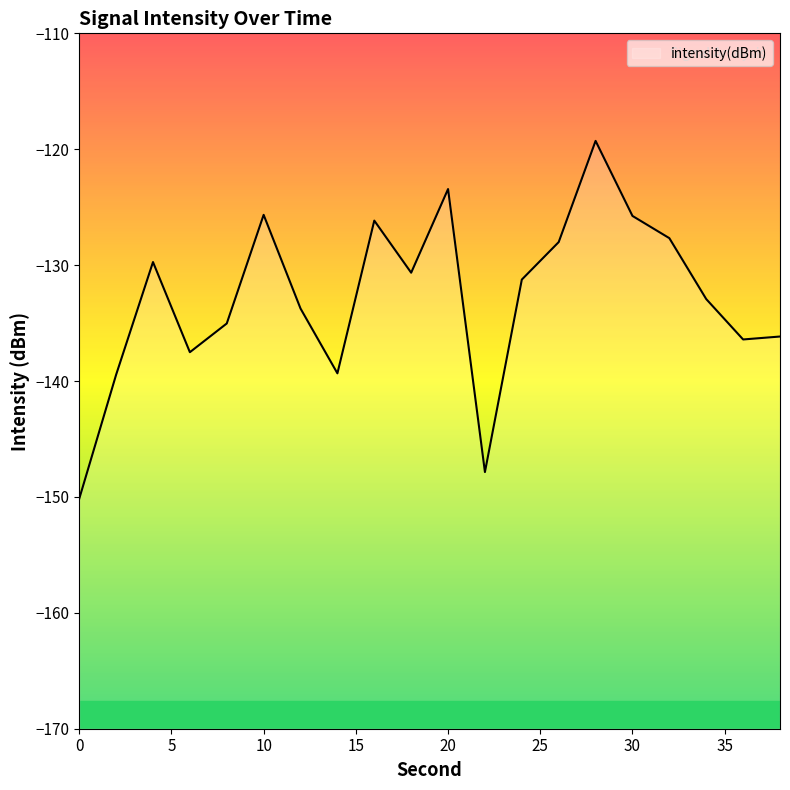

Does the chart have visible grid lines?

No